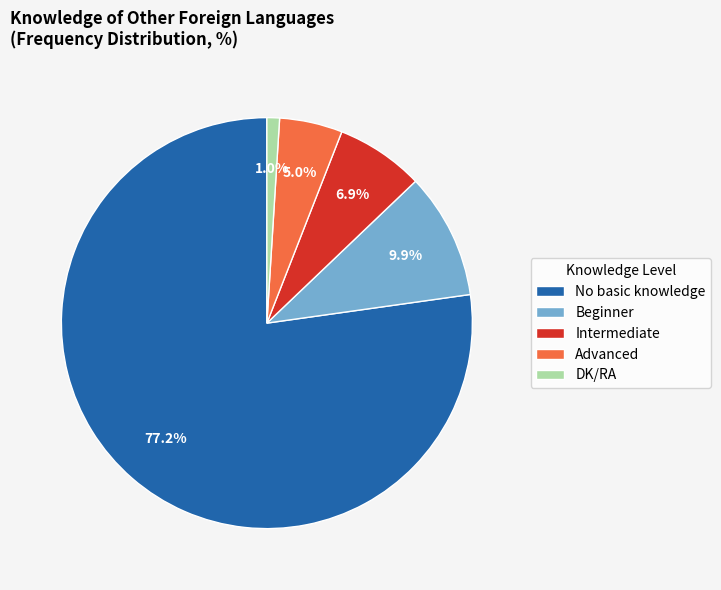

Which has a higher value, Advanced or Beginner?

Beginner